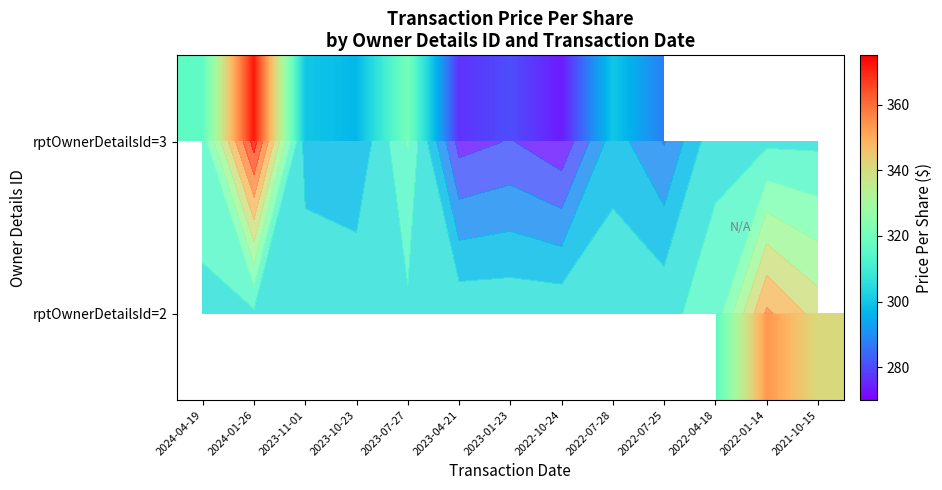

List the labels in order of rptOwnerDetailsId=3 value, largest first.

2024-01-26, 2023-07-27, 2024-04-19, 2023-11-01, 2022-07-28, 2023-10-23, 2022-07-25, 2023-01-23, 2023-04-21, 2022-04-18, 2022-01-14, 2021-10-15, 2022-10-24